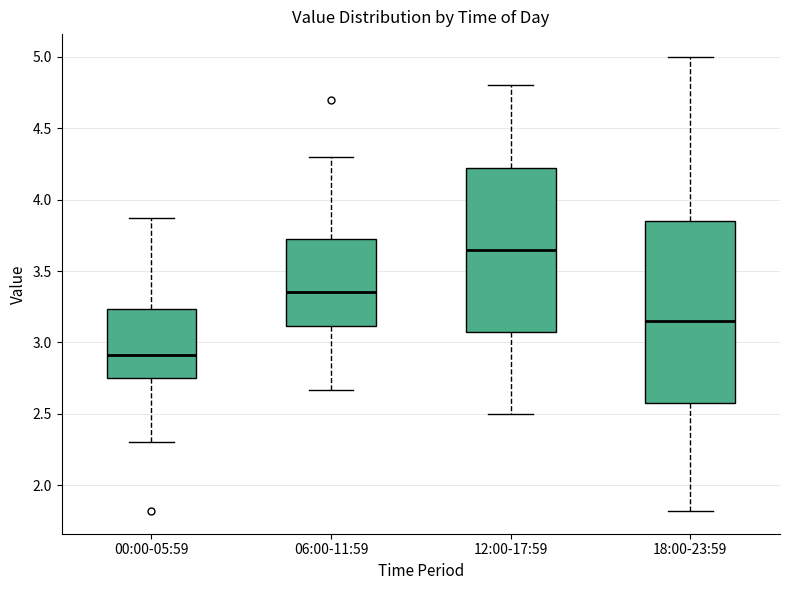

Which box has the lowest median line?

00:00-05:59